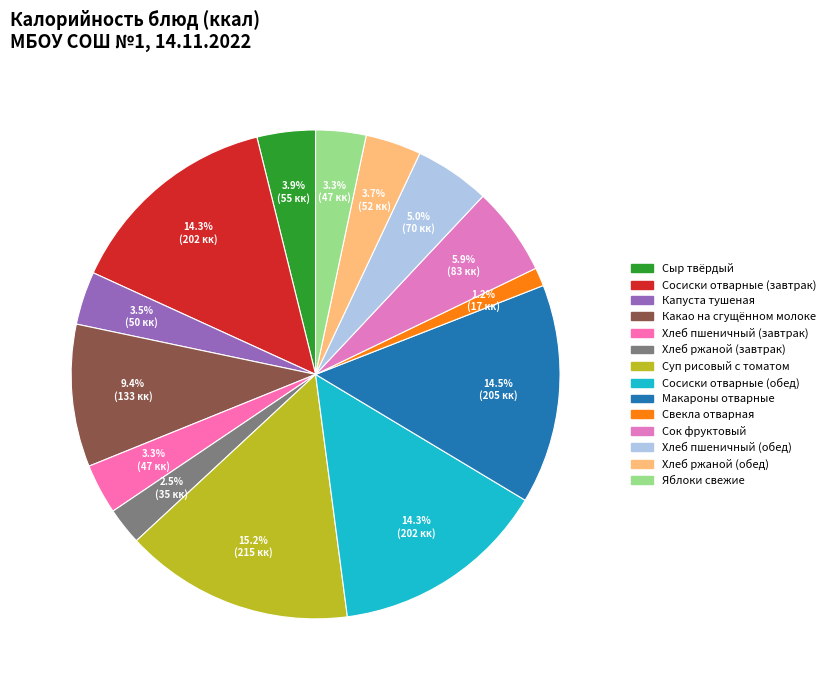

To the nearest percent, what is the combined percentage of Яблоки свежие and Свекла отварная?

5%